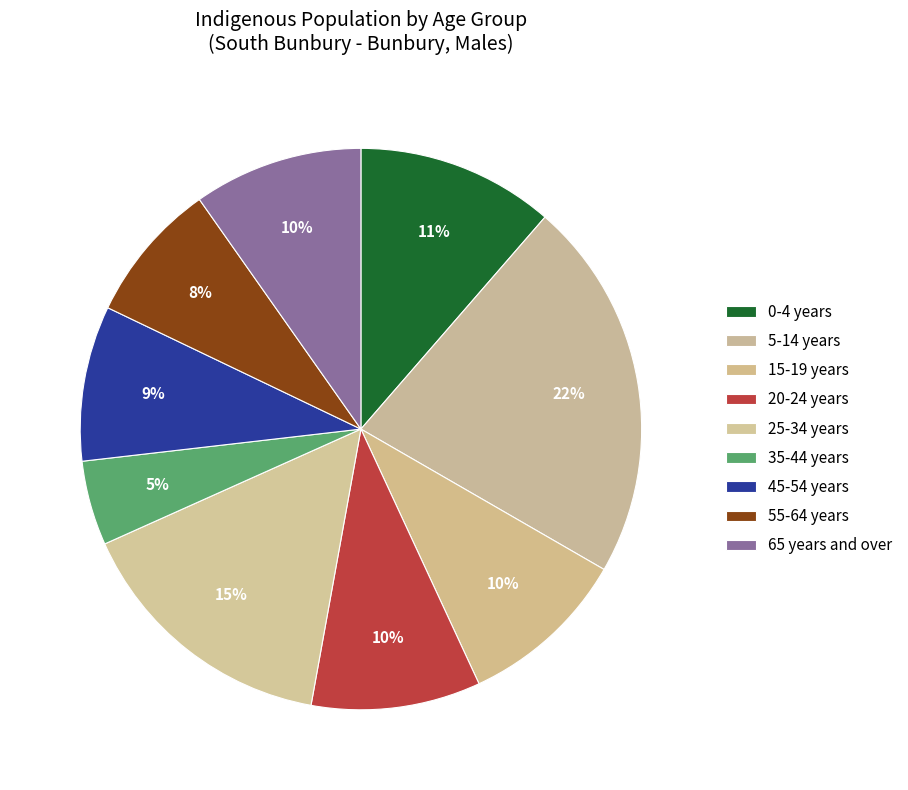

To the nearest percent, what portion does 5-14 years represent?

22%